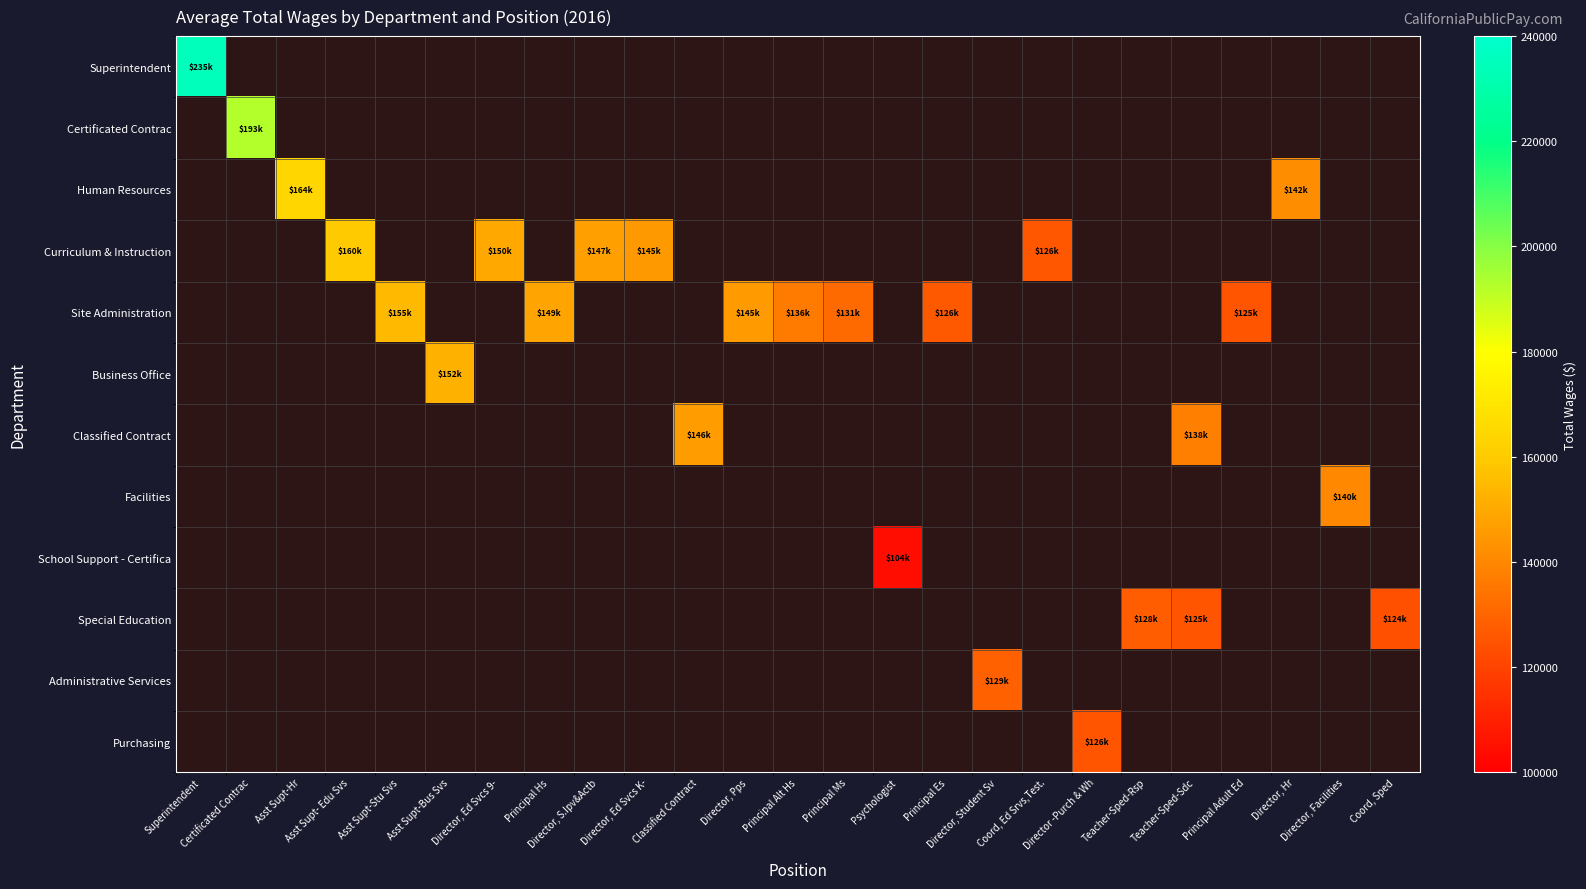

How many data points in Site Administration are less than 136452?

3